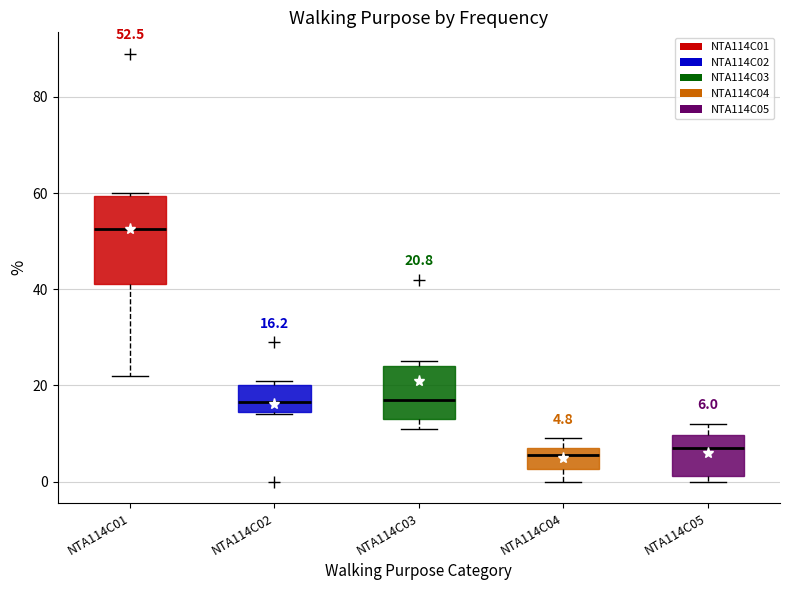

Which box's median line is the highest?

NTA114C01